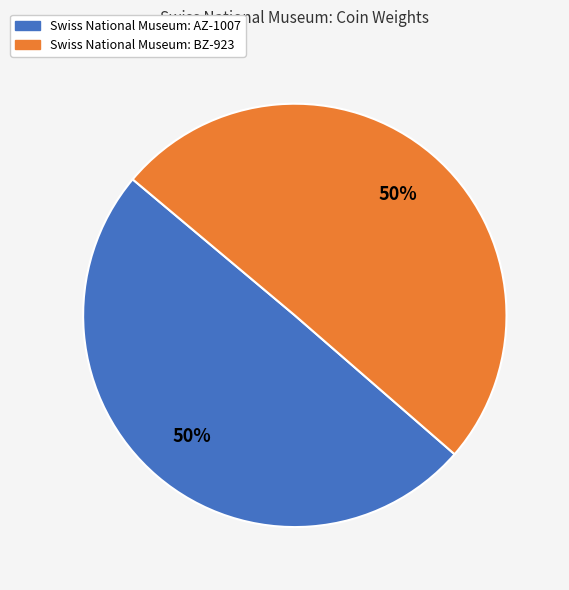

Is it true that Swiss National Museum: BZ-923 is 64% of the pie?

False